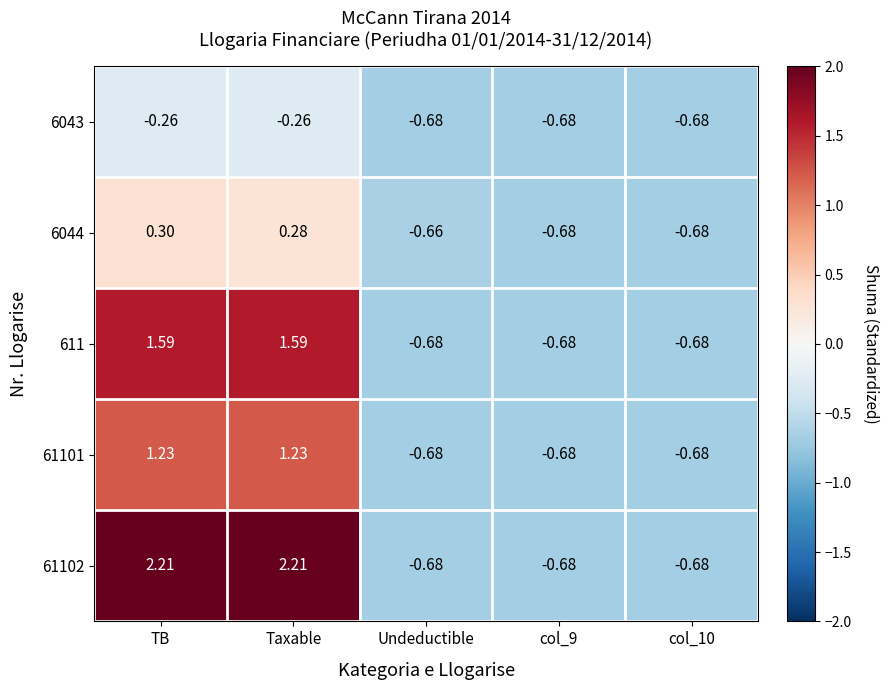

Which series changed the most between TB and Undeductible?

61102